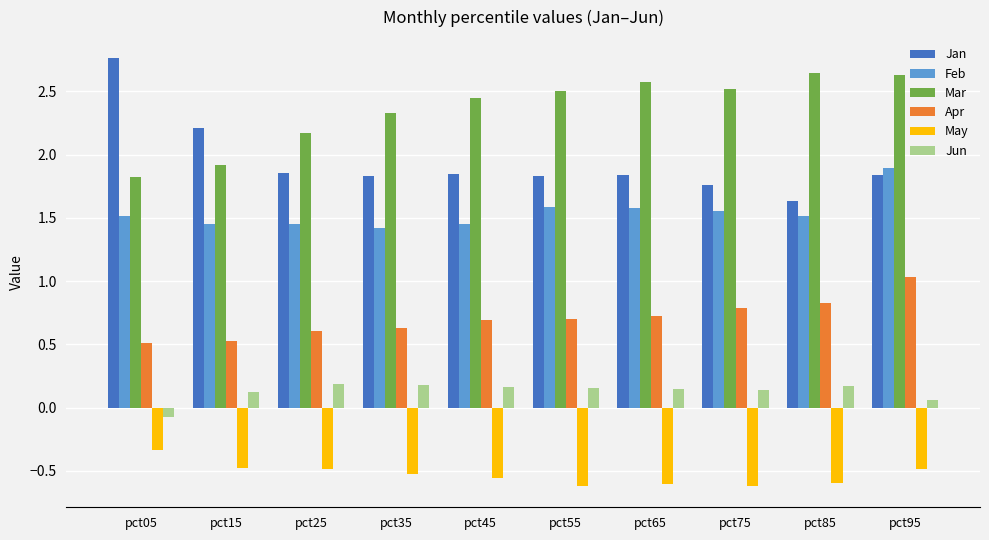

The value of May at pct05 is -0.6. True or false?

False